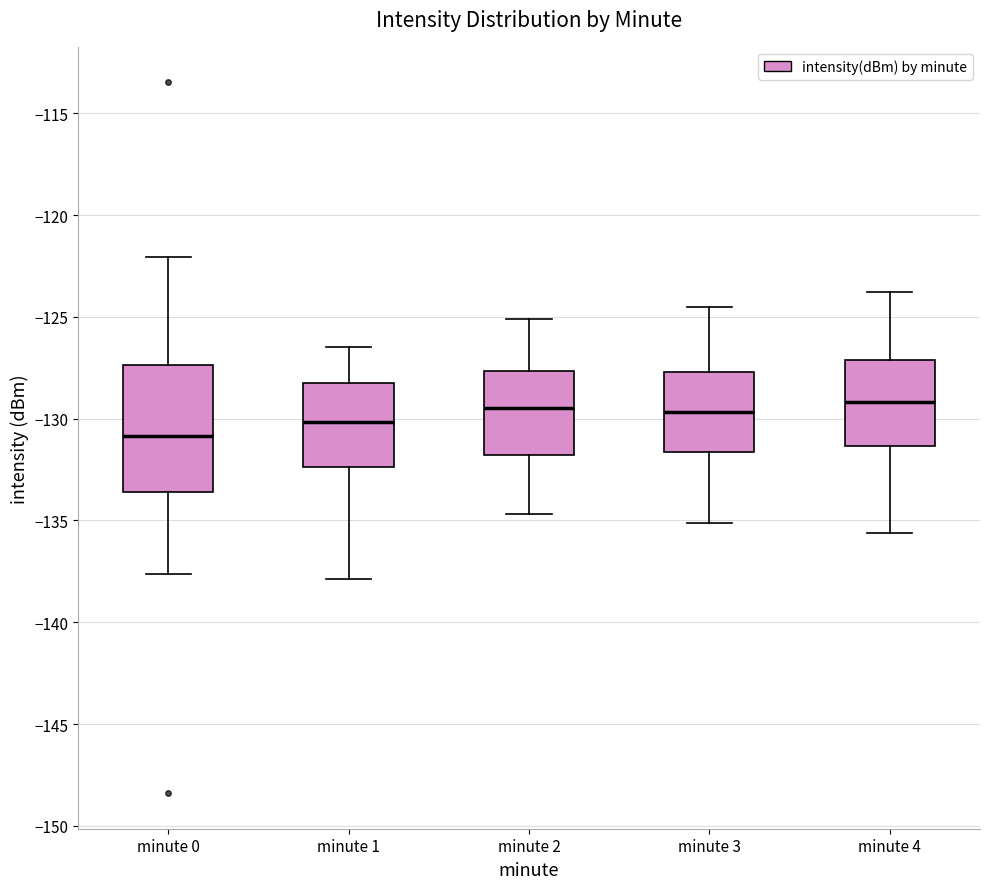

Reading left to right, transcribe this box plot: for each box, give where its median line is, the range the box spans, and where its two whiskers end, as read against the y-axis. The values are not printed on the chart, so give them approximately, as read against the axis.

minute 0: median -131.0, box -133.5 to -127.5, whiskers -137.5 to -122.0
minute 1: median -130.0, box -132.5 to -128.0, whiskers -138.0 to -126.5
minute 2: median -129.5, box -132.0 to -127.5, whiskers -134.5 to -125.0
minute 3: median -129.5, box -131.5 to -127.5, whiskers -135.0 to -124.5
minute 4: median -129.0, box -131.5 to -127.0, whiskers -135.5 to -124.0